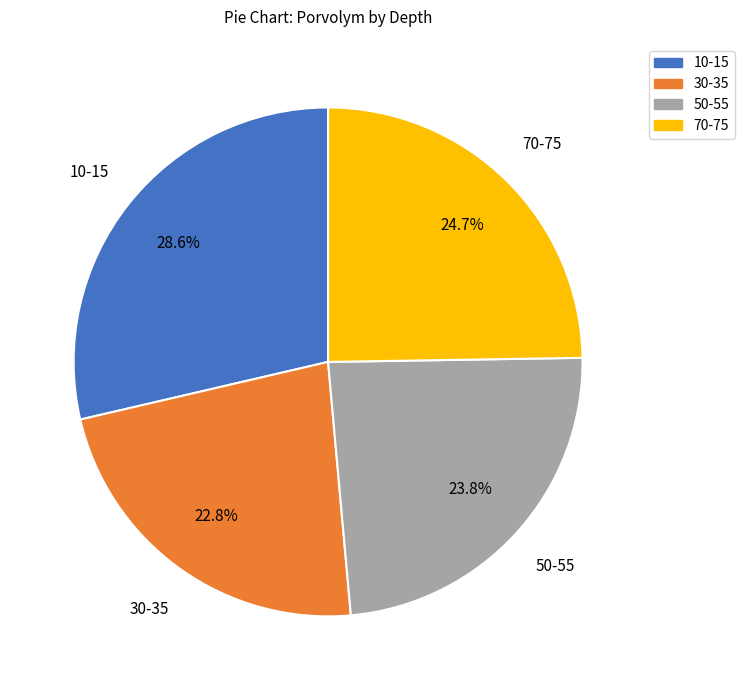

Which has a higher value, 30-35 or 50-55?

50-55